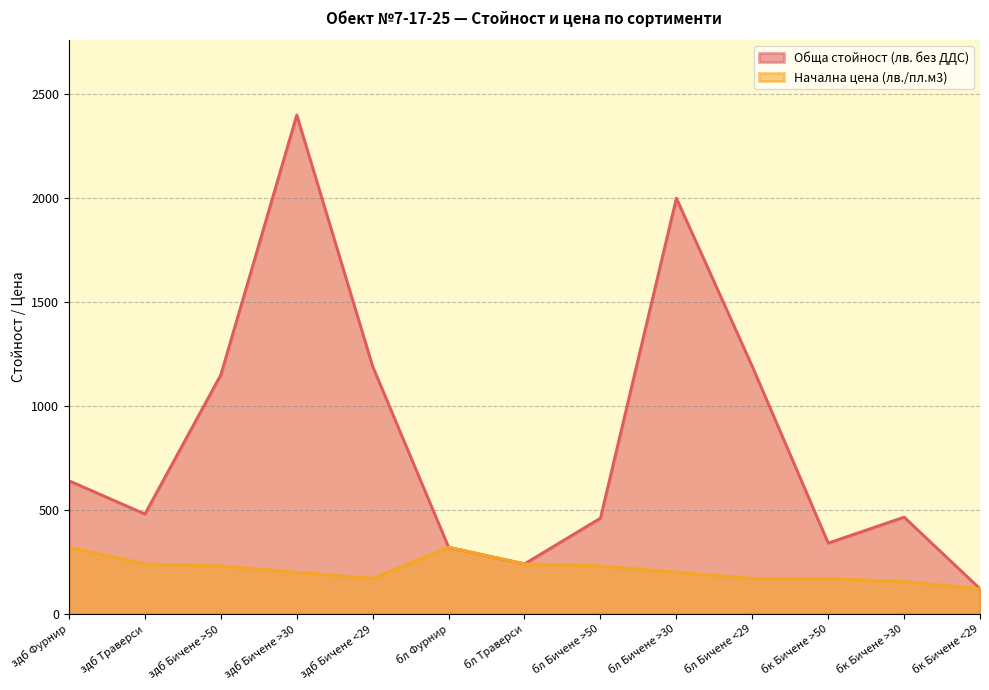

What is the difference between the second highest and second lowest values in the Начална цена (лв./пл.м3) series?

165